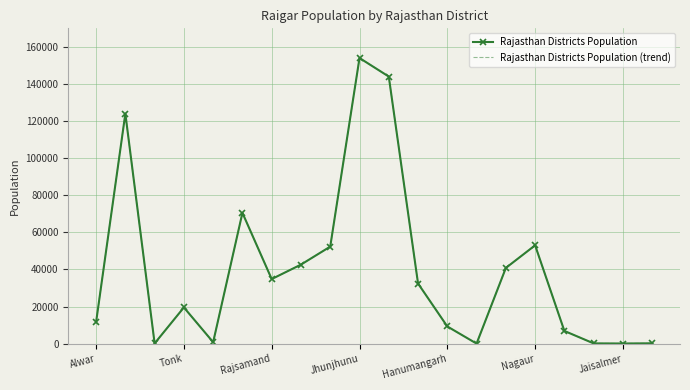

List the labels in order of Rajasthan Districts Population (trend) value, smallest first.

13, 18, Rajsamand, 17, 19, Hanumangarh, 16, 12, Alwar, Jhunjhunu, 11, Jaisalmer, 14, 7, 8, 15, Nagaur, Tonk, 10, 9